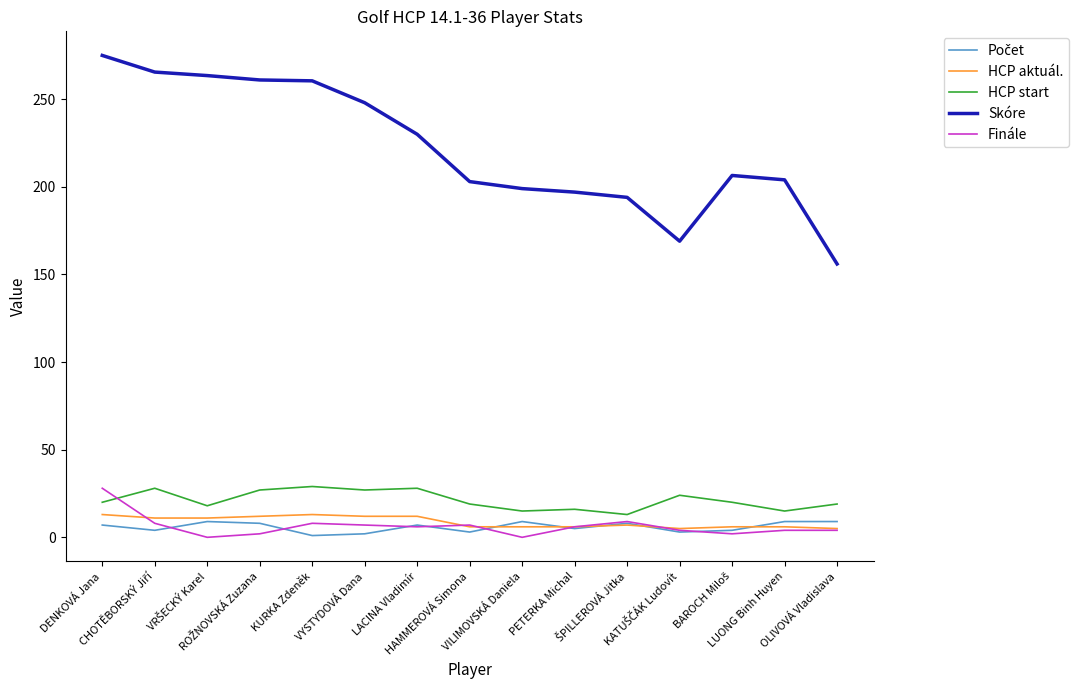

What is the sum of the HCP aktuál. values at PETERKA Michal and LUONG Binh Huyen?

12.0